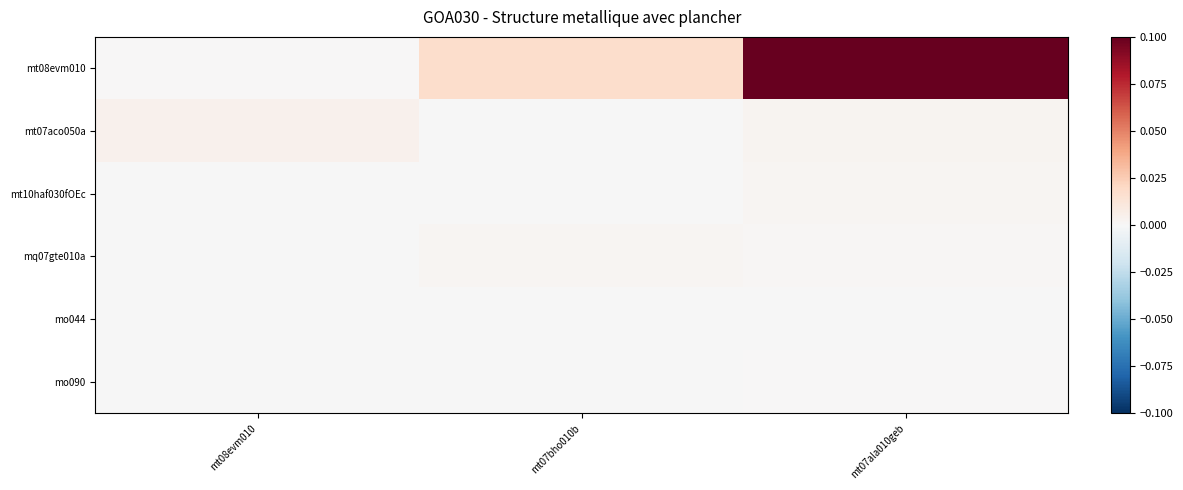

Rank the series by their maximum value, from highest to lowest.

mt08evm010, mt07aco050a, mt10haf030fOEc, mq07gte010a, mo090, mo044